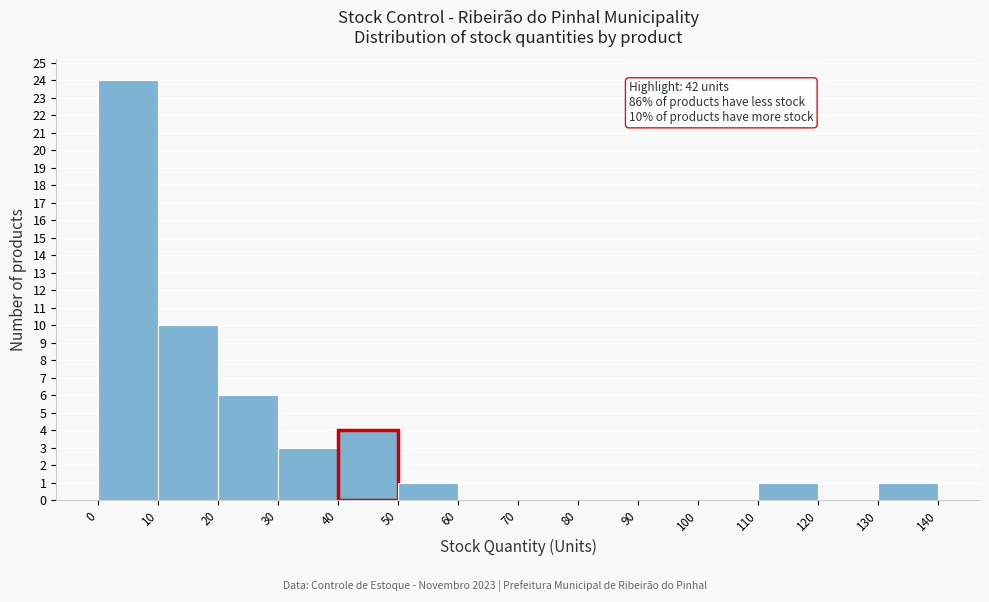

Over which range of the x-axis is the bar tallest?

0 to 10